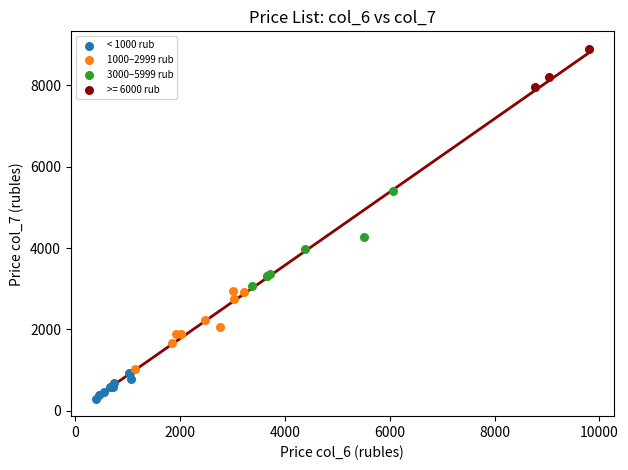

Which series contains the lowest Y value?

< 1000 rub